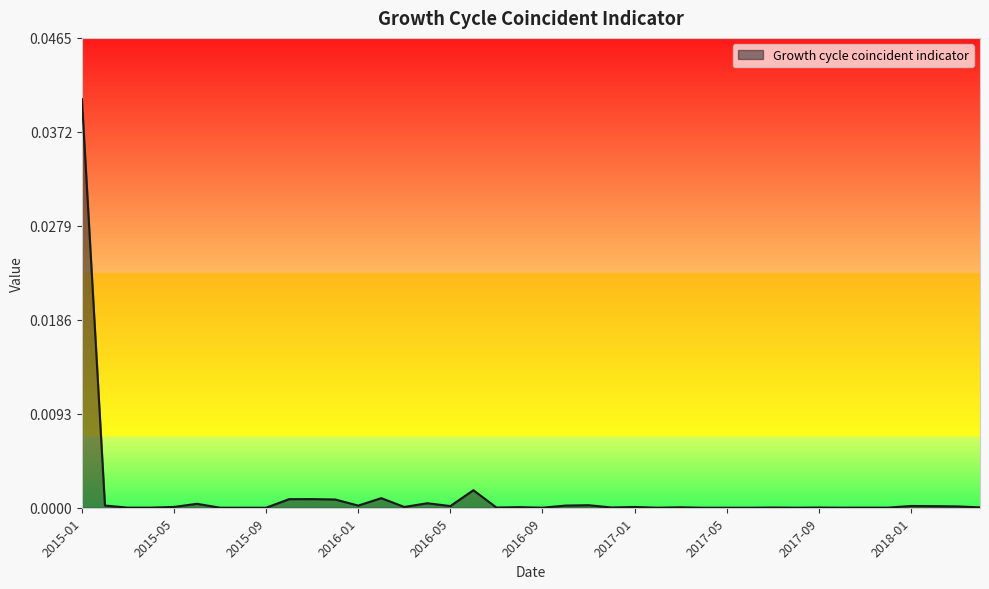

List the labels in order of value, largest first.

2015-01, 2016-06, 2016-02, 2015-11, 2015-10, 2015-12, 2016-04, 2015-06, 2016-11, 2015-02, 2016-10, 2016-01, 2018-01, 2016-05, 2018-02, 2018-03, 2015-05, 2016-03, 2017-01, 2016-08, 2017-03, 2018-04, 2016-12, 2016-07, 2017-07, 2017-09, 2017-11, 2017-12, 2015-04, 2015-03, 2017-08, 2017-10, 2016-09, 2017-02, 2015-07, 2017-05, 2015-09, 2015-08, 2017-06, 2017-04